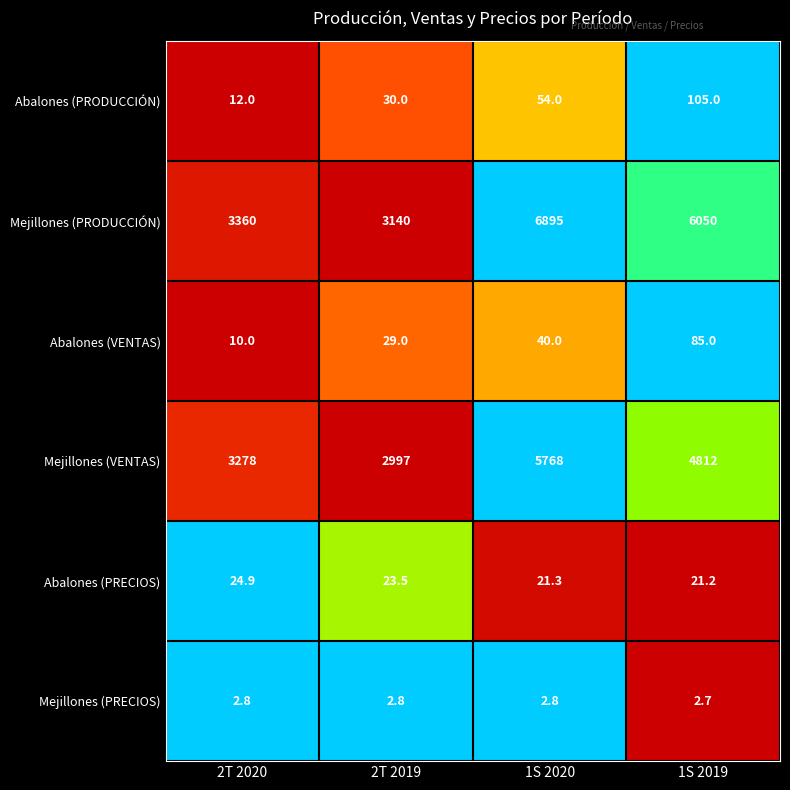

What is the sum of the Abalones (VENTAS) values at 2T 2020 and 1S 2019?

95.0